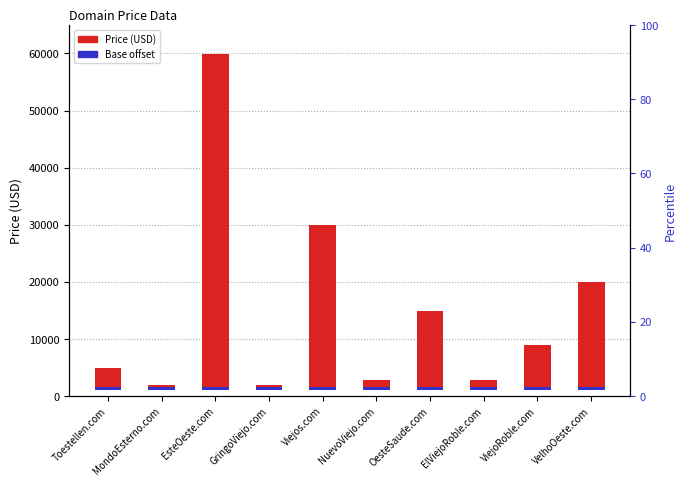

What is the sum of the Base value values at OesteSaude.com and EsteOeste.com?

1000